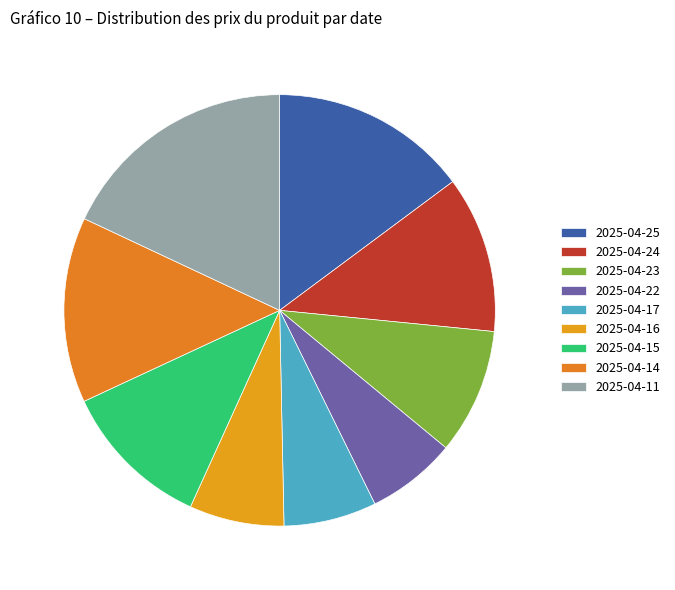

How many segments does this pie chart have?

9